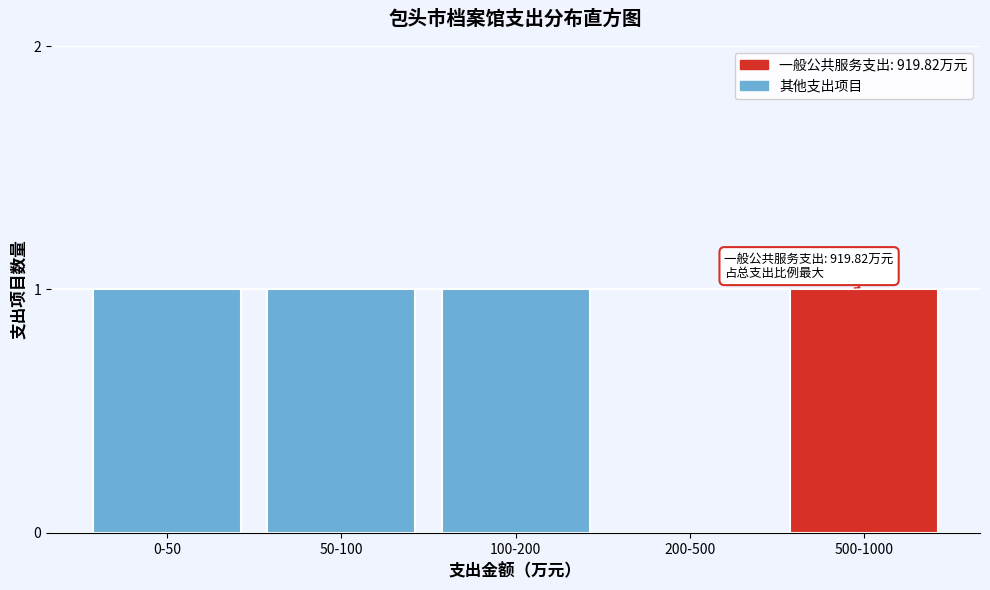

Reading right to left, extract all data points from this chart.

500-1000=1	200-500=0	100-200=1	50-100=1	0-50=1